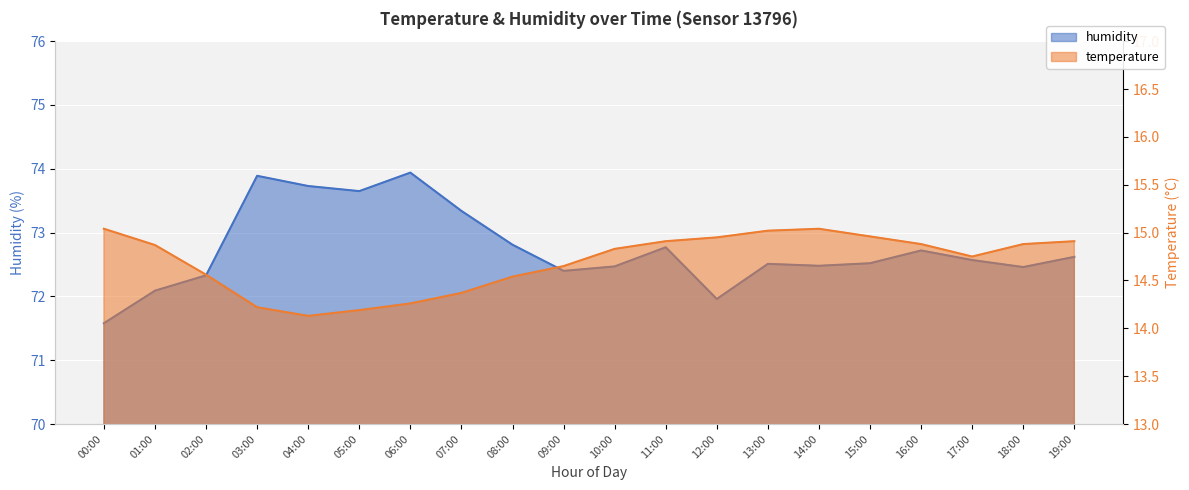

What is the value of the humidity point at the 19th from the left?

72.5